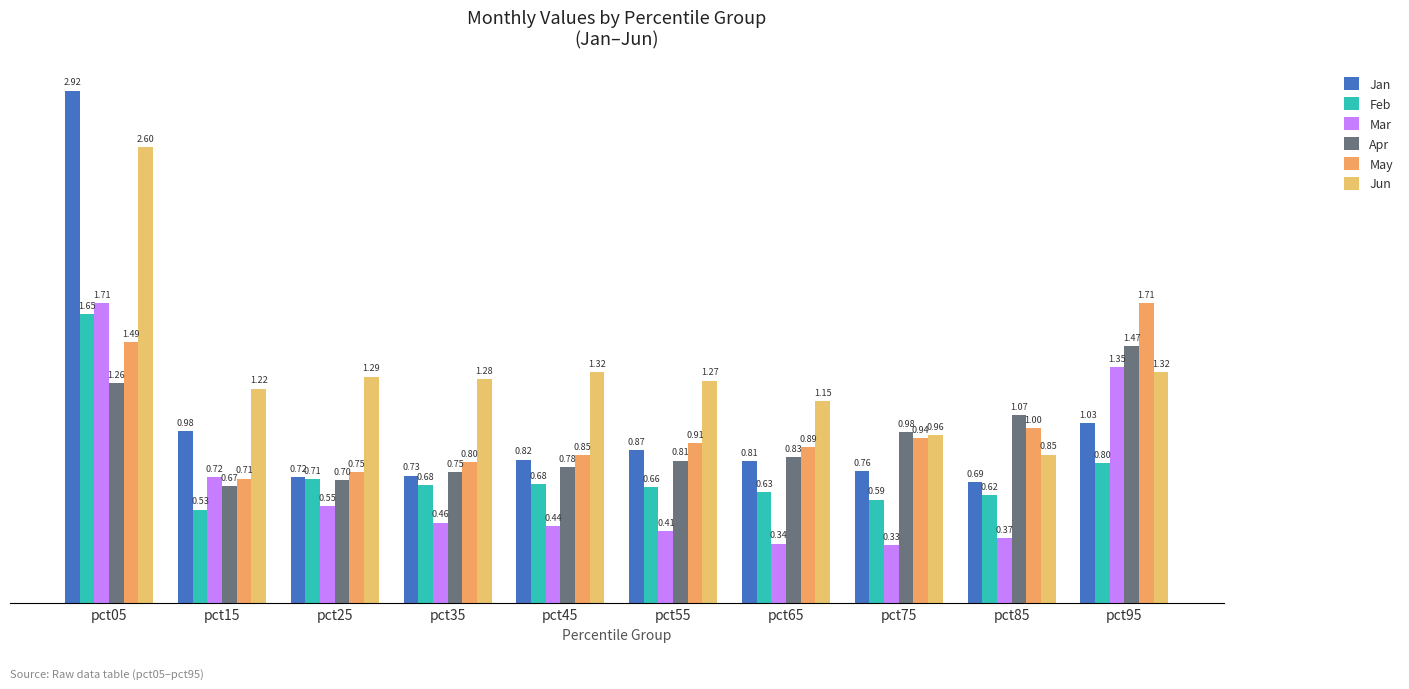

How many values in the Jun series exceed 1?

8